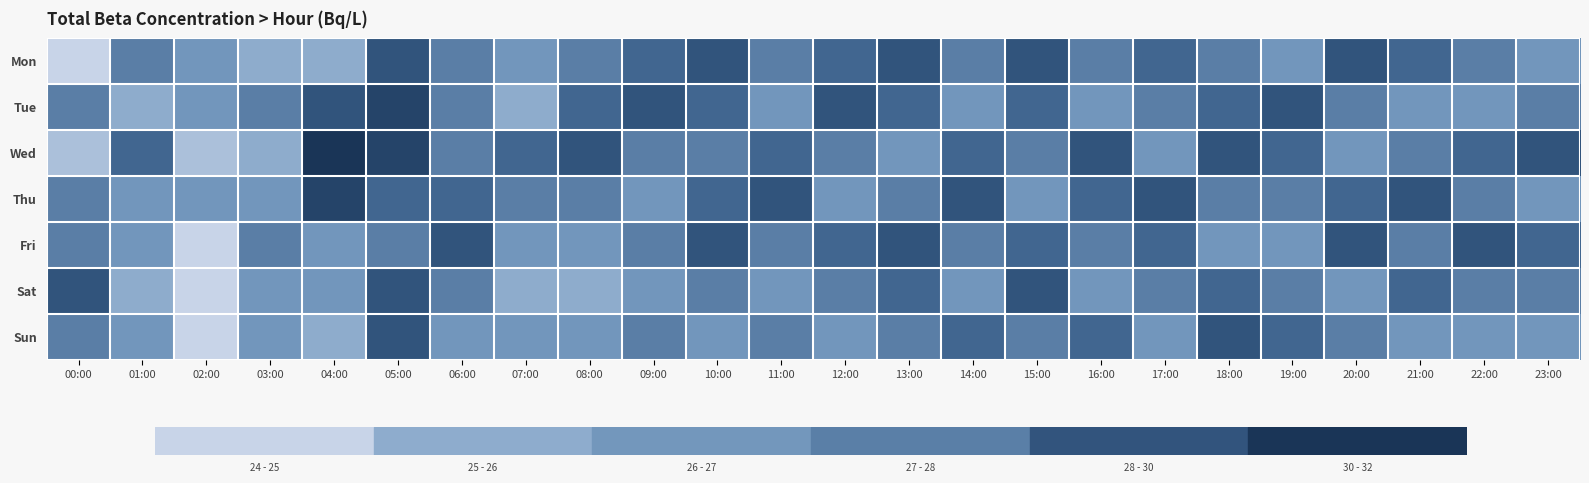

What is the greatest value displayed?

32